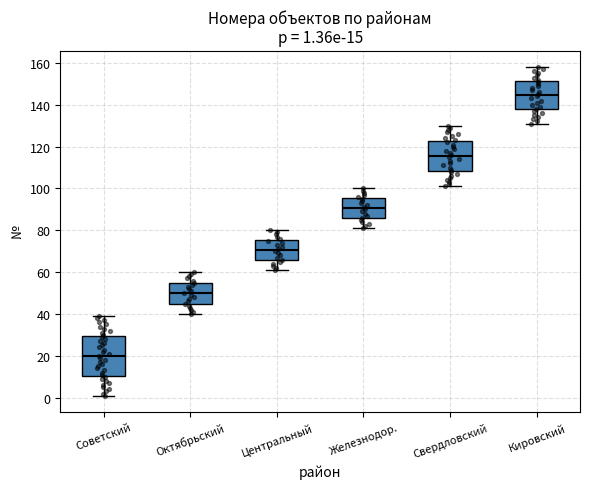

Which box has the lowest median line?

Советский